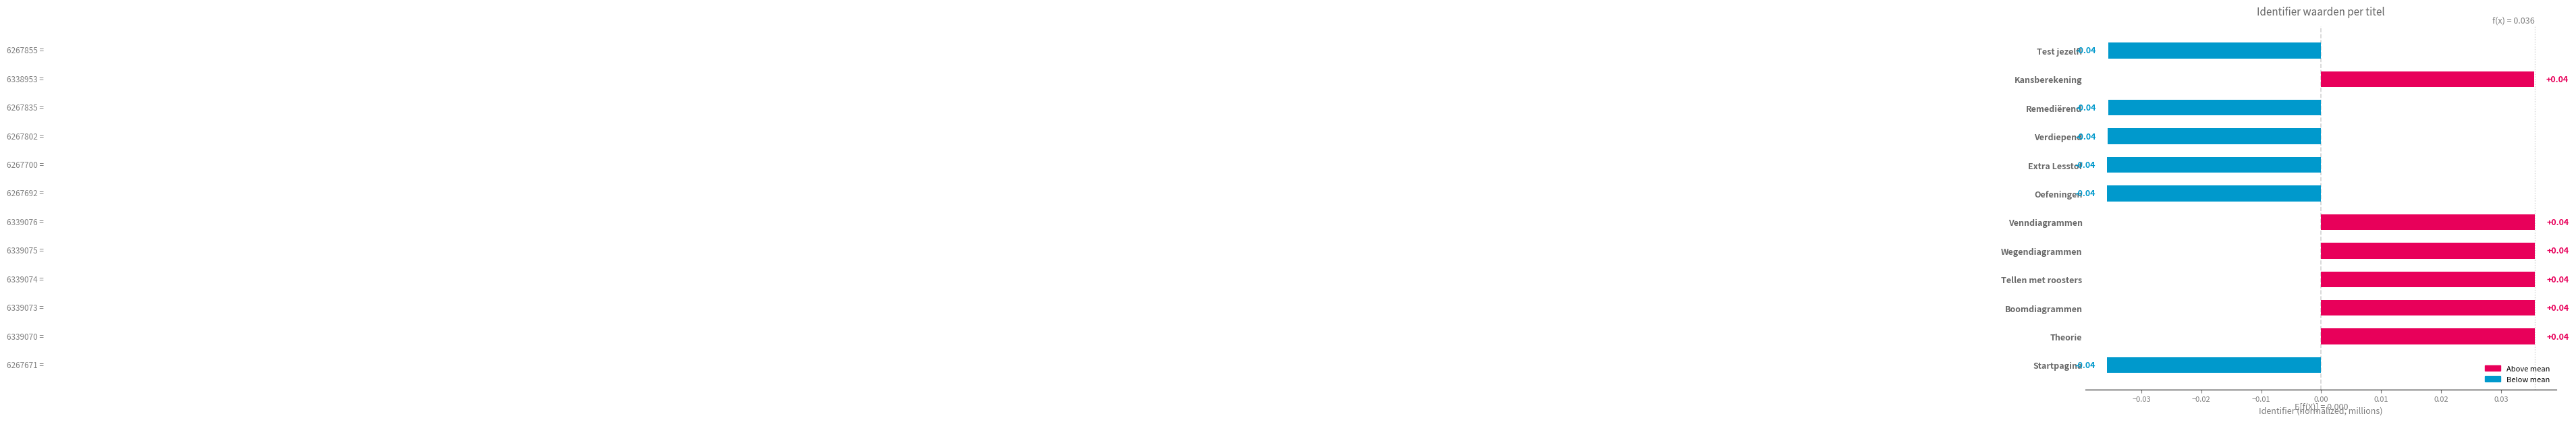

How many values are below zero?

6